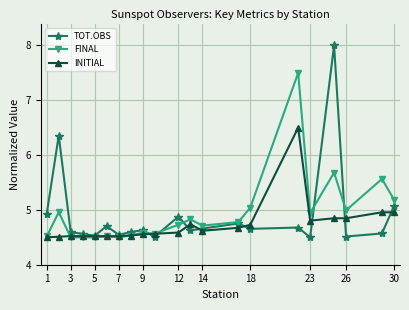

How many lines are shown in the chart?

3